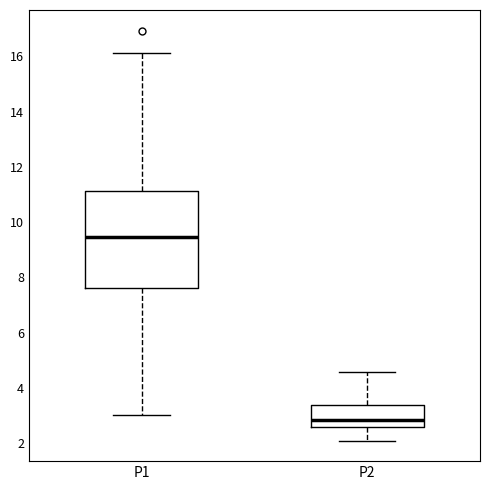

Reading left to right, transcribe this box plot: for each box, give where its median line is, the range the box spans, and where its two whiskers end, as read against the y-axis. The values are not printed on the chart, so give them approximately, as read against the axis.

P1: median 9.4, box 7.6 to 11.2, whiskers 3.0 to 16.2
P2: median 2.8, box 2.6 to 3.4, whiskers 2.2 to 4.6